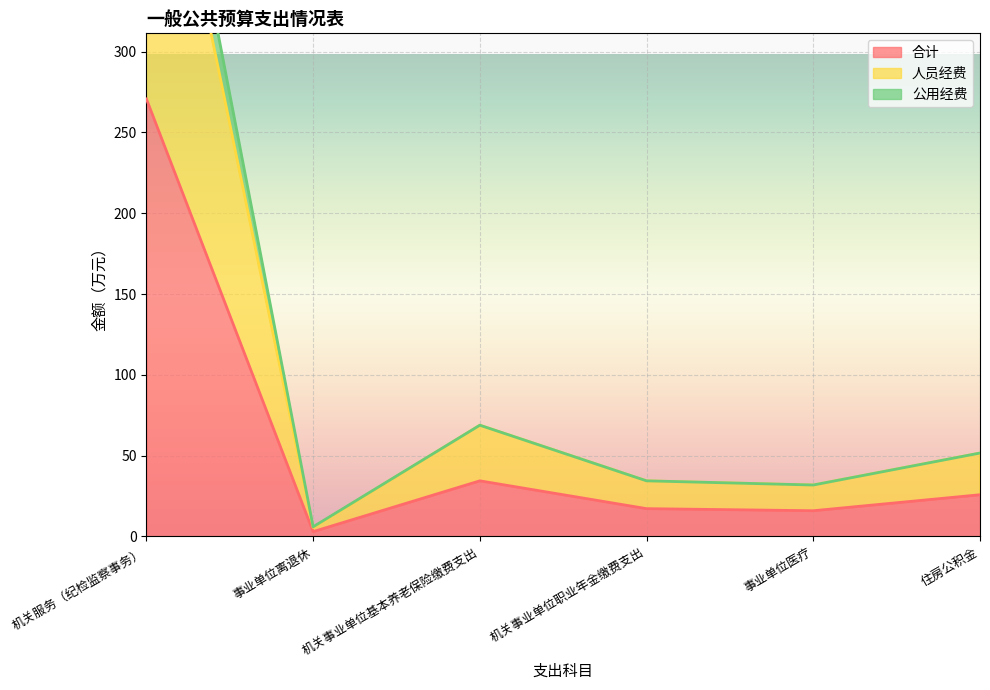

Which has a higher value, 机关事业单位基本养老保险缴费支出 or 住房公积金?

机关事业单位基本养老保险缴费支出